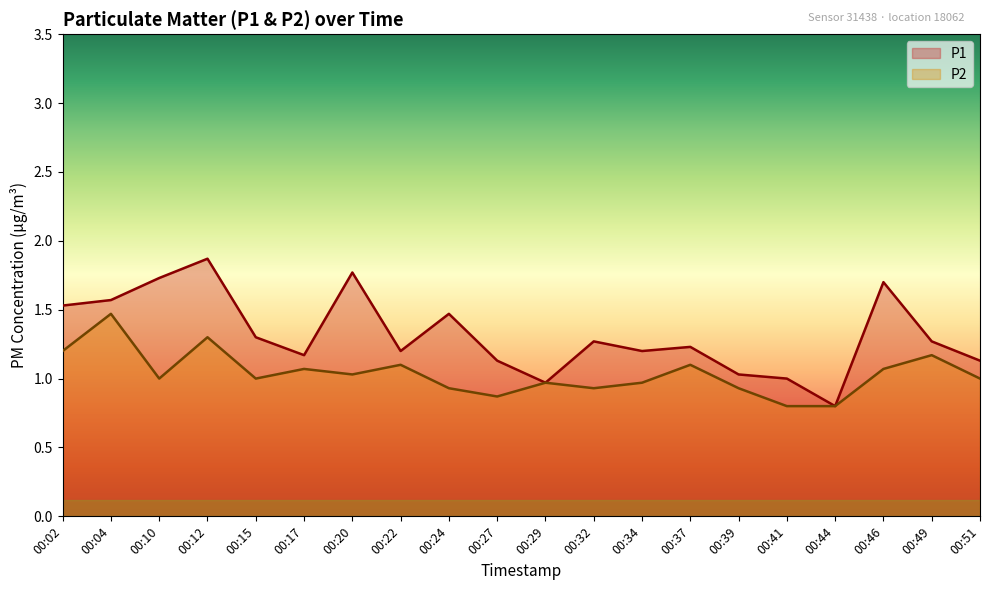

Which series has the largest total across all categories?

P1